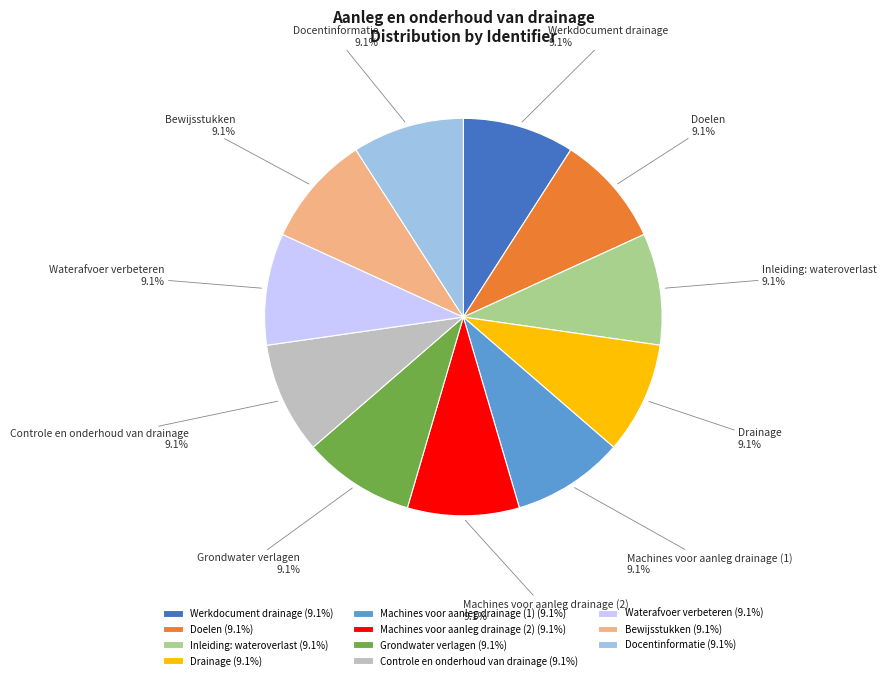

To the nearest percent, what portion does Controle en onderhoud van drainage represent?

9%